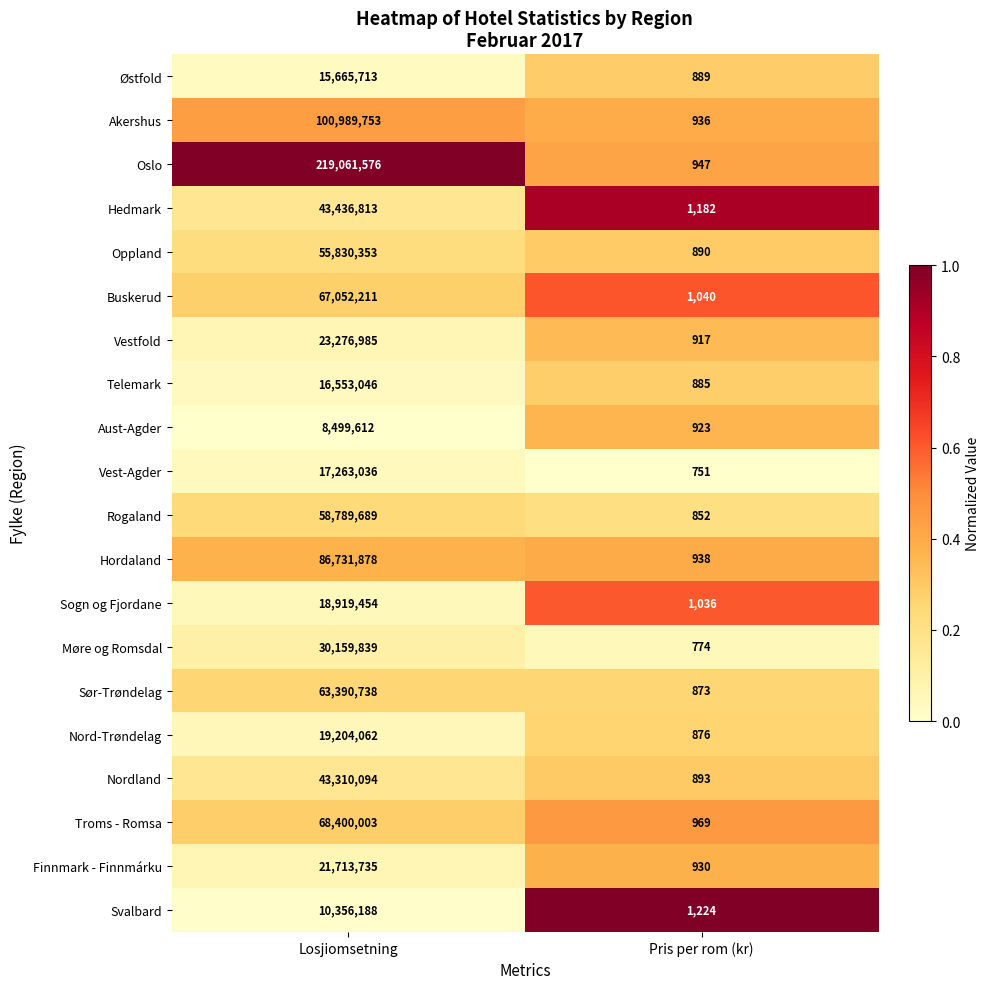

What is the average value of the Hedmark series?

21718998